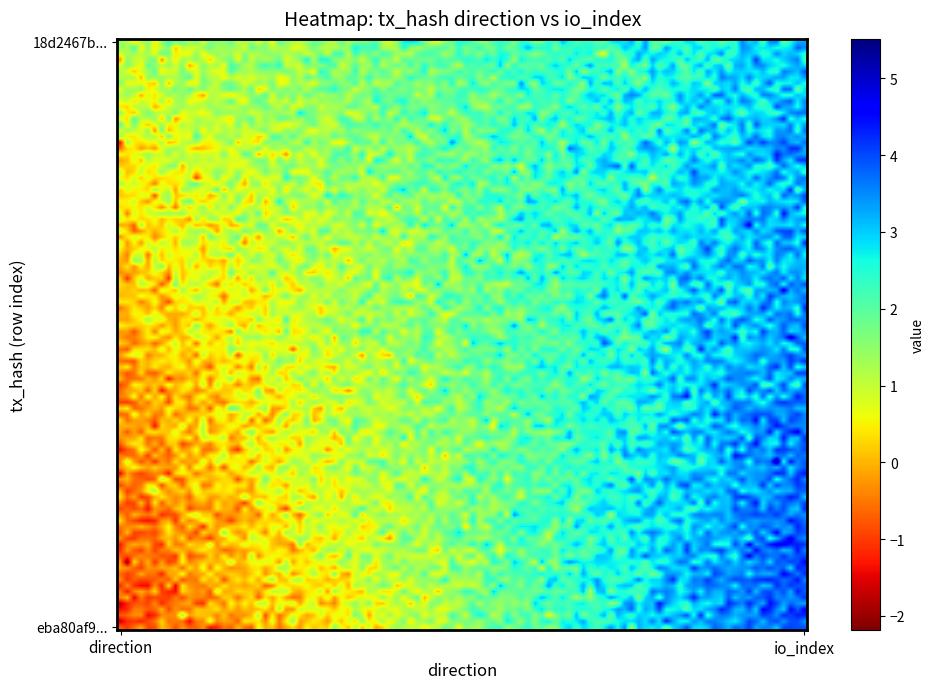

What is the greatest value displayed?

4